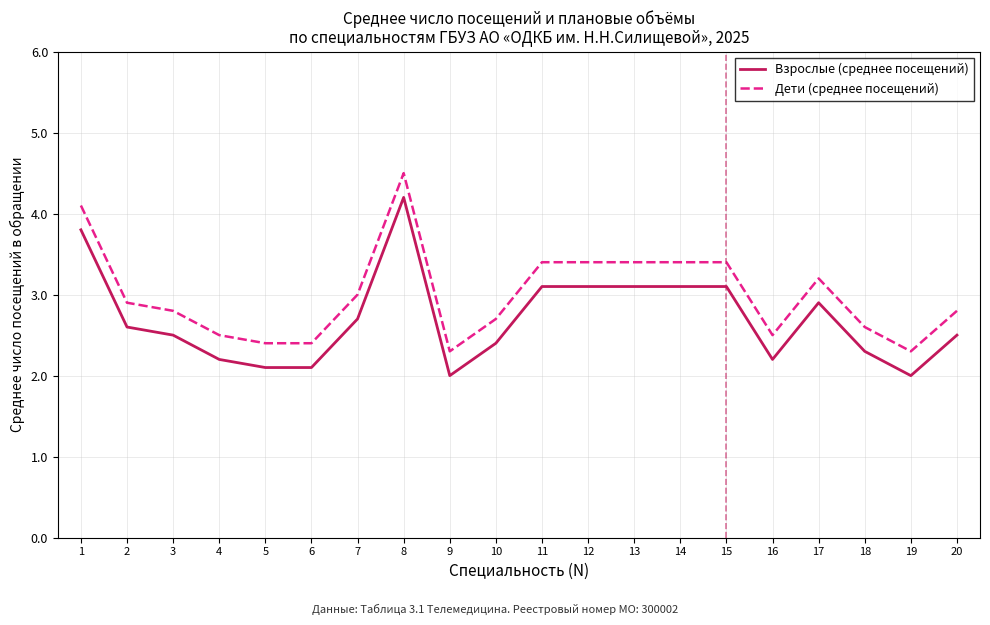

At which label is Дети (среднее посещений) closest to 3?

7